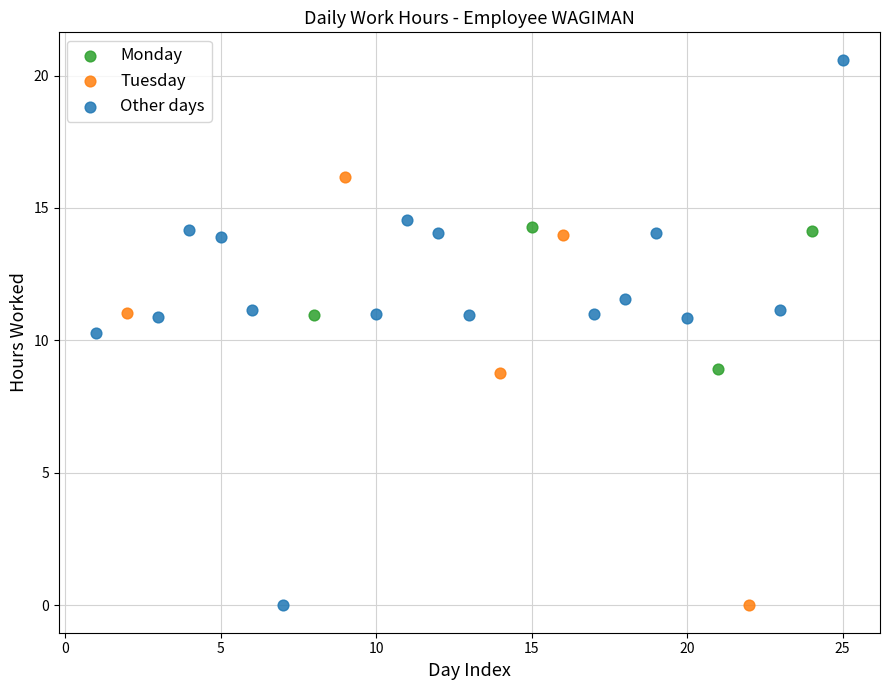

Which series has the widest spread of Y values?

Other days